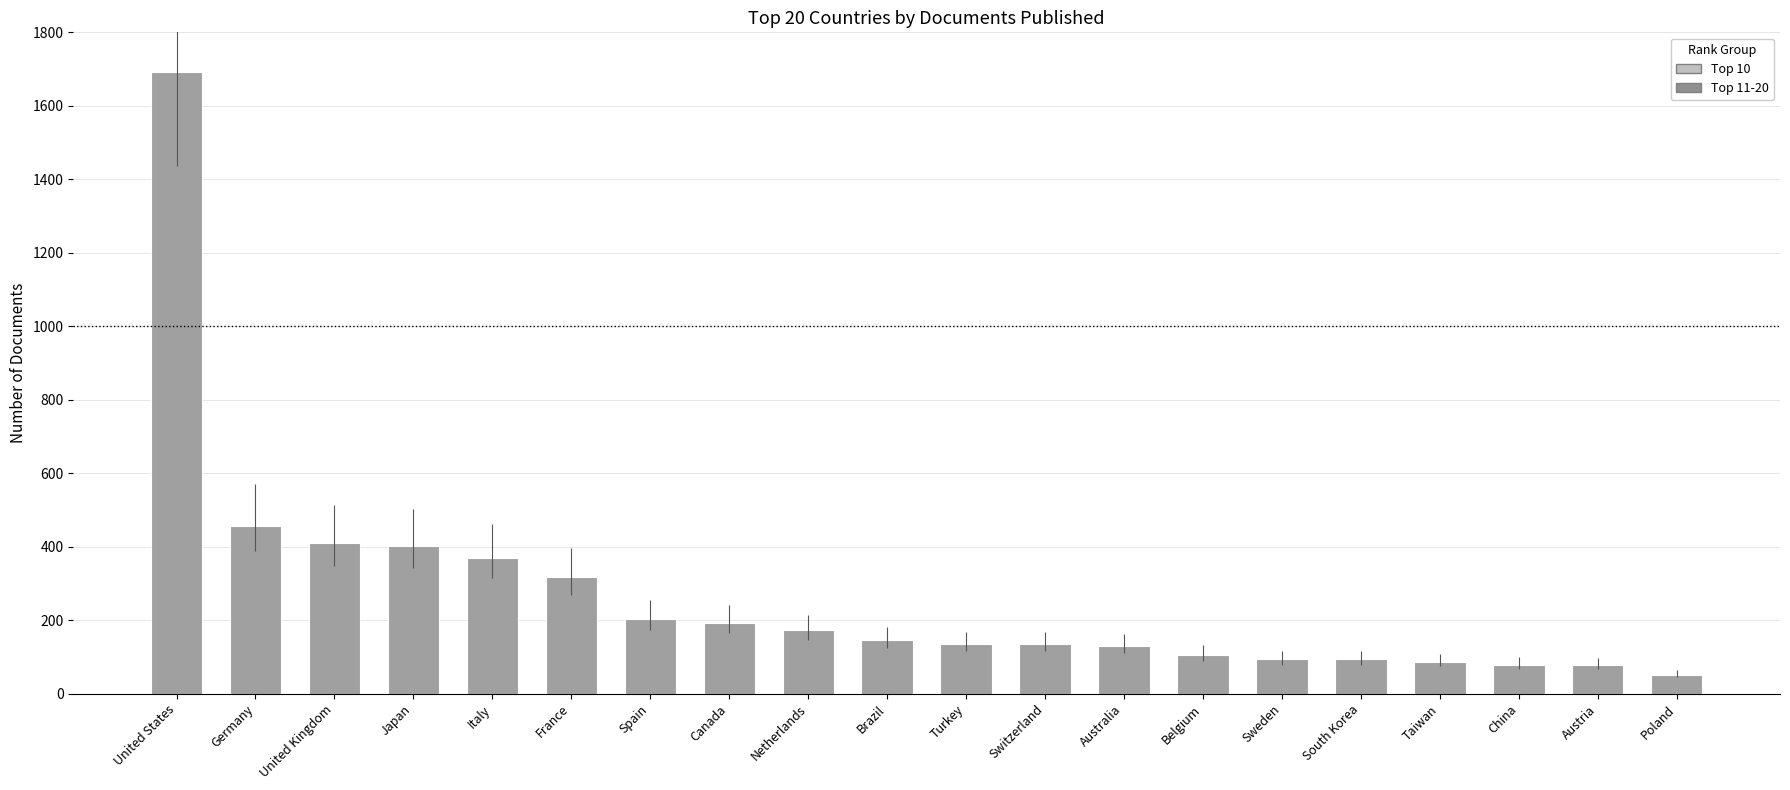

True or false: the data shows 36 at Sweden.

False